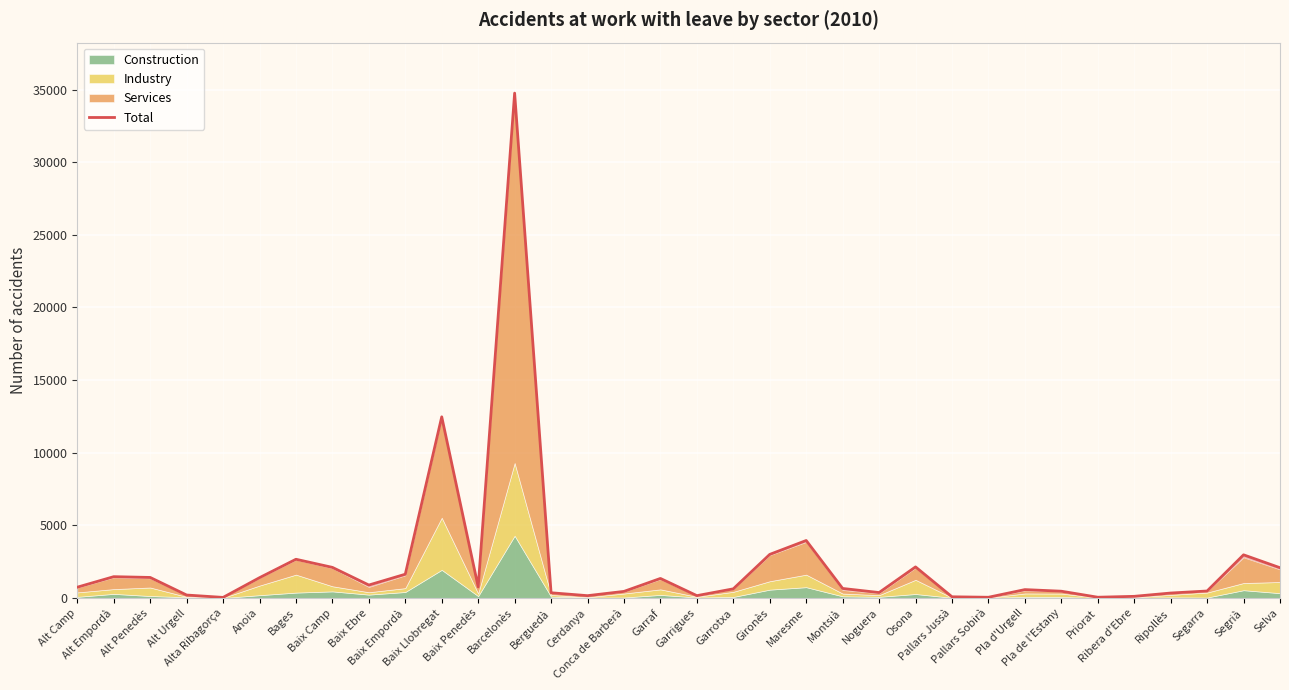

What is the value of the 3rd point from the left?

1425